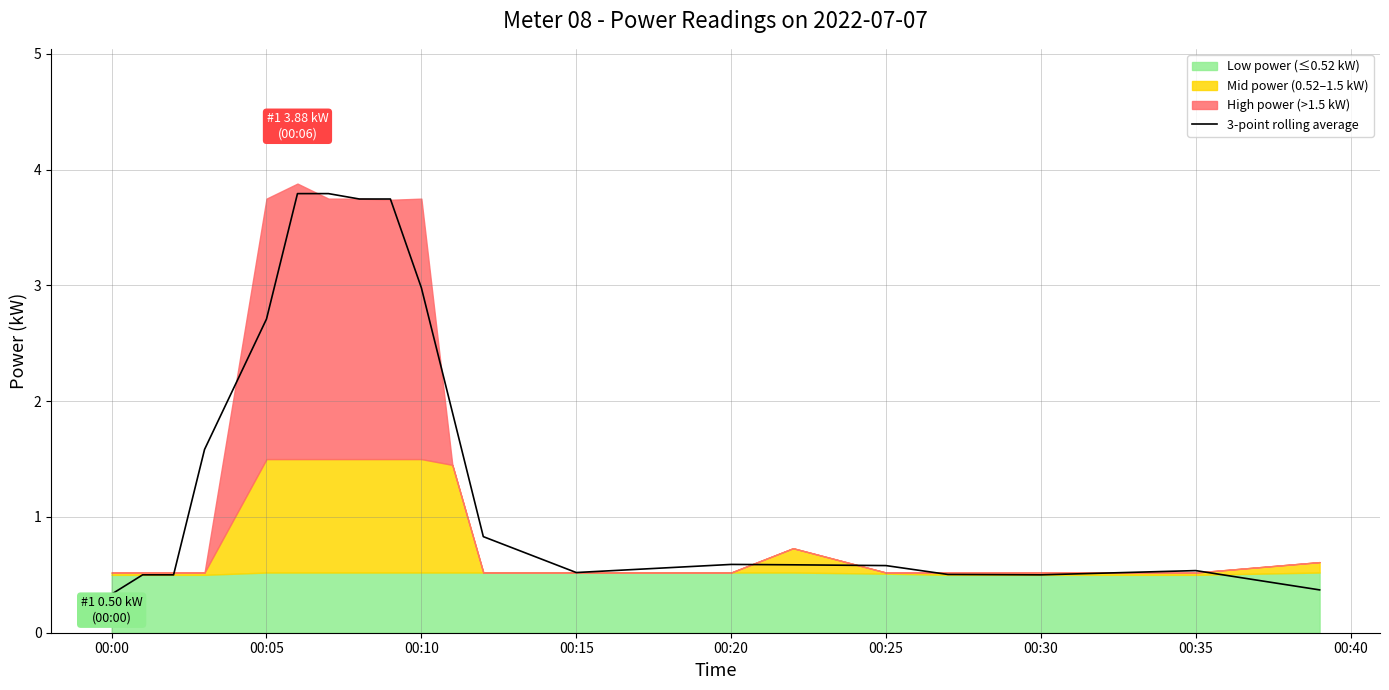

What is the lowest value of the 3-point rolling average series?

0.3